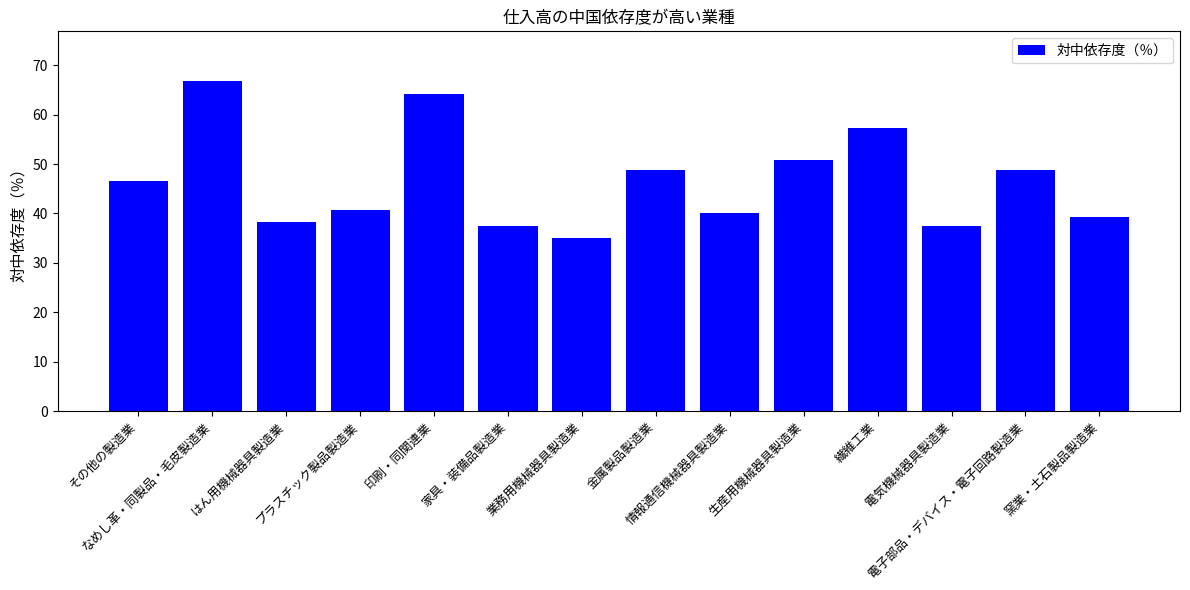

What is the smallest value displayed?

35.0